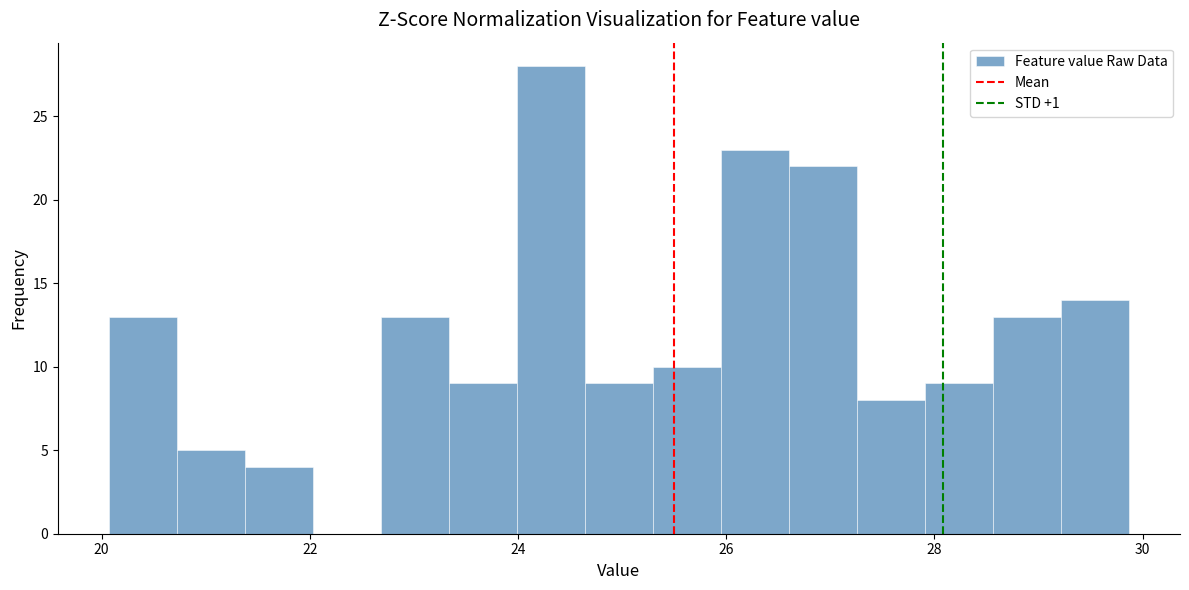

Read against the x-axis, roughly where is the centre of the tallest bar?

24.4